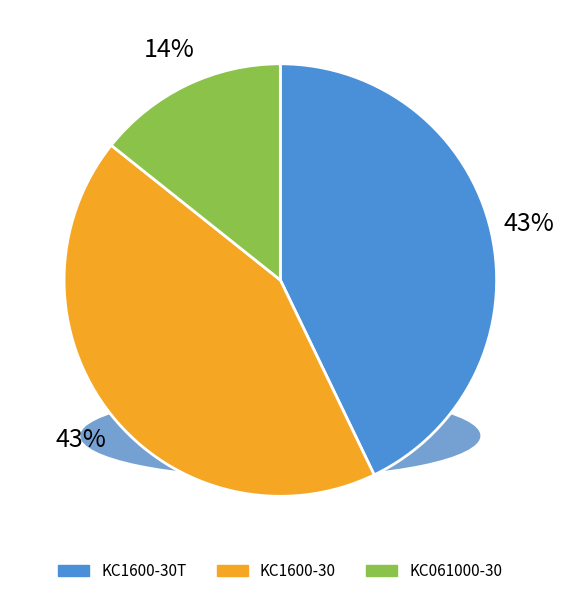

Count the number of slices in the pie.

3